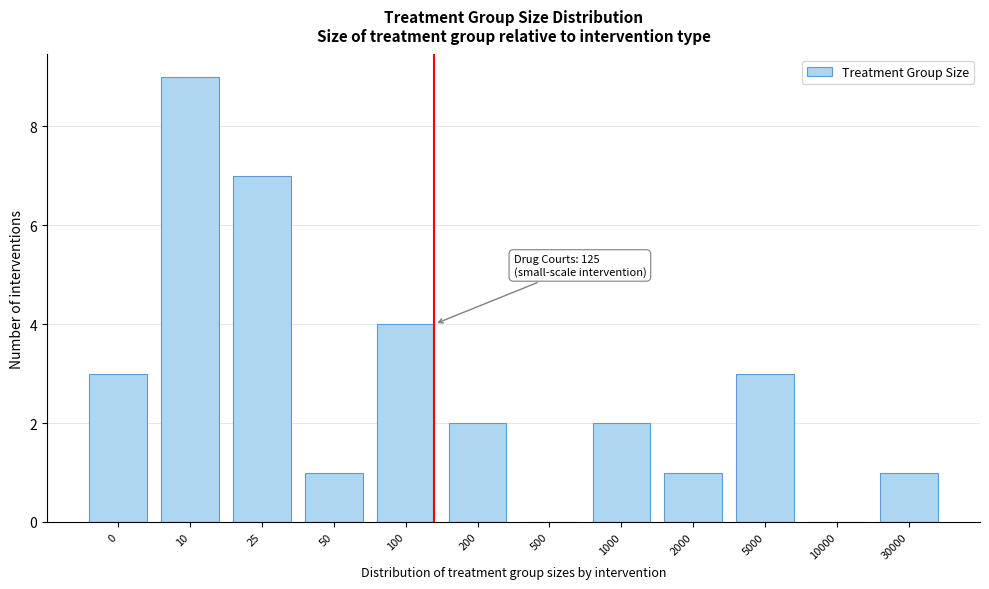

Reading left to right, list all the values displayed in this chart.

0=3	10=9	25=7	50=1	100=4	200=2	500=0	1000=2	2000=1	5000=3	10000=0	30000=1